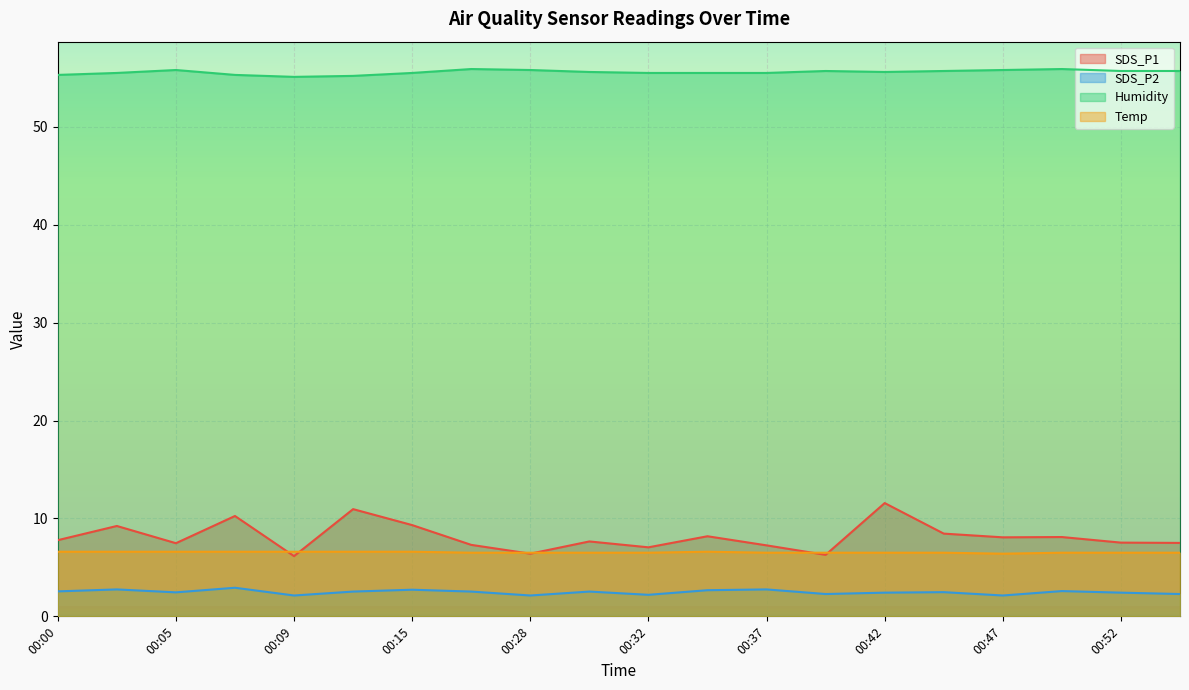

What is the value of the Humidity point at the 16th from the left?

55.7